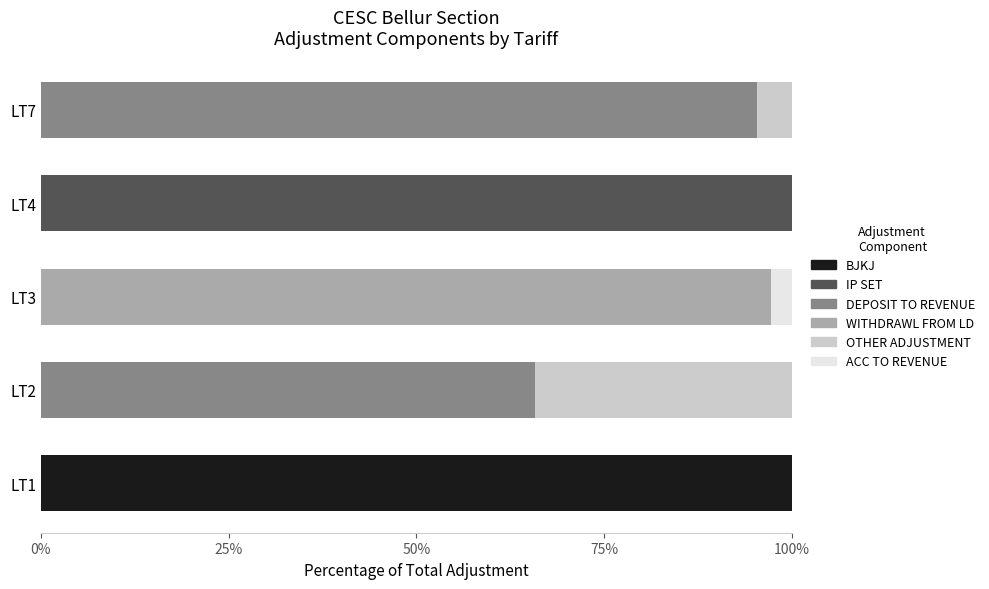

What is the total value across all series at LT2?

100.0